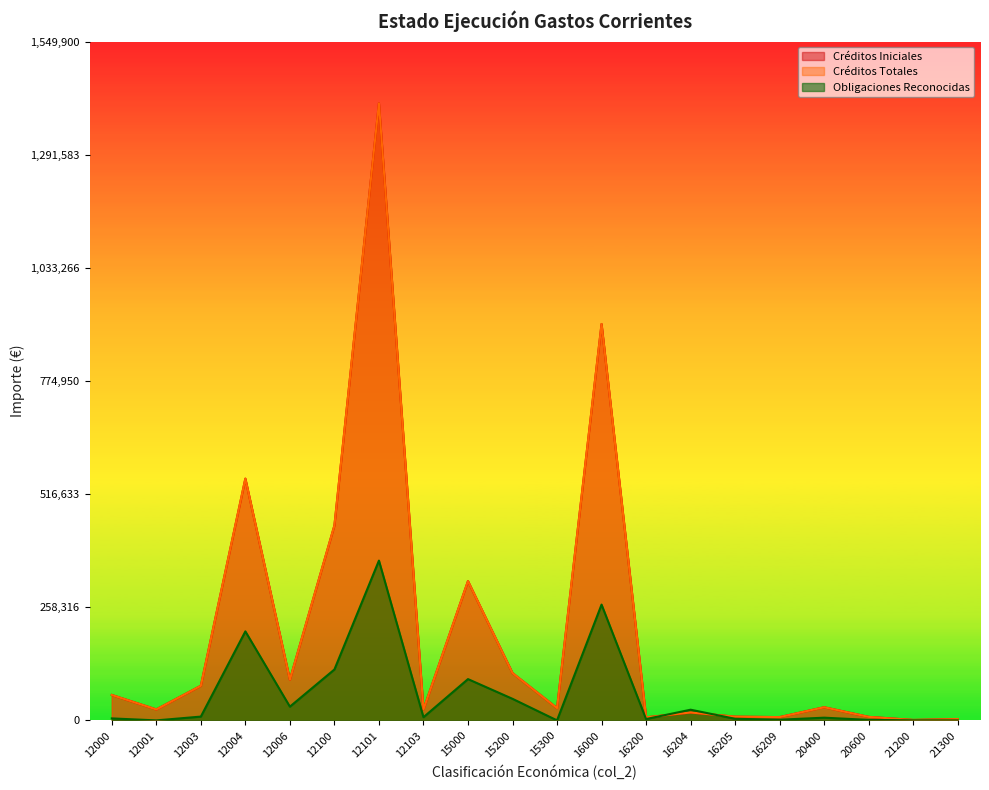

What are all the series names shown in the legend?

Créditos Iniciales, Créditos Totales, Obligaciones Reconocidas